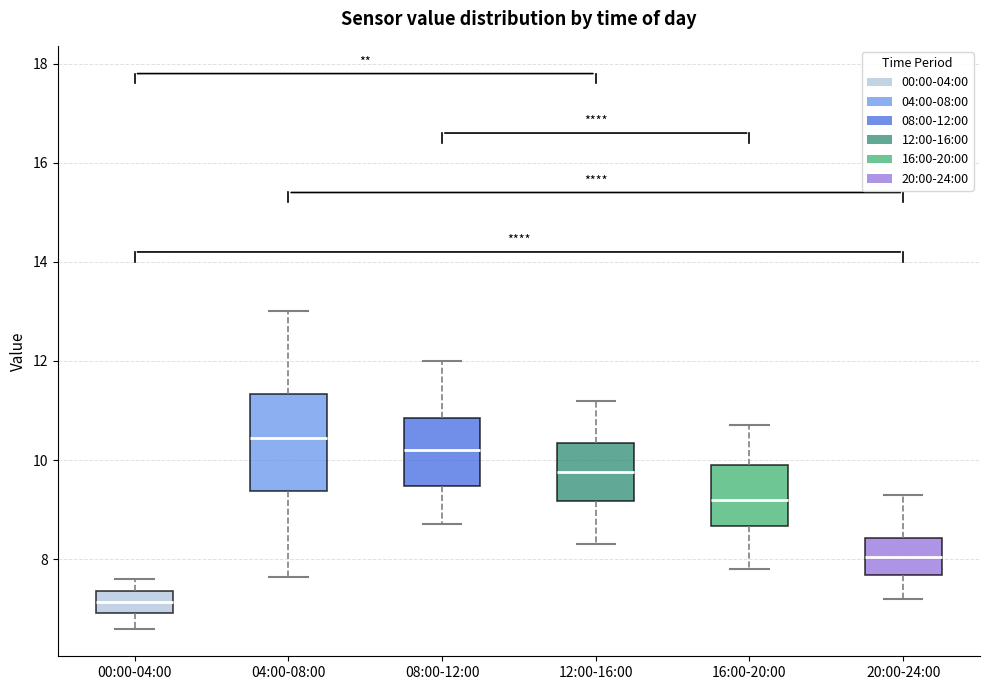

Which box's median line is the highest?

04:00-08:00